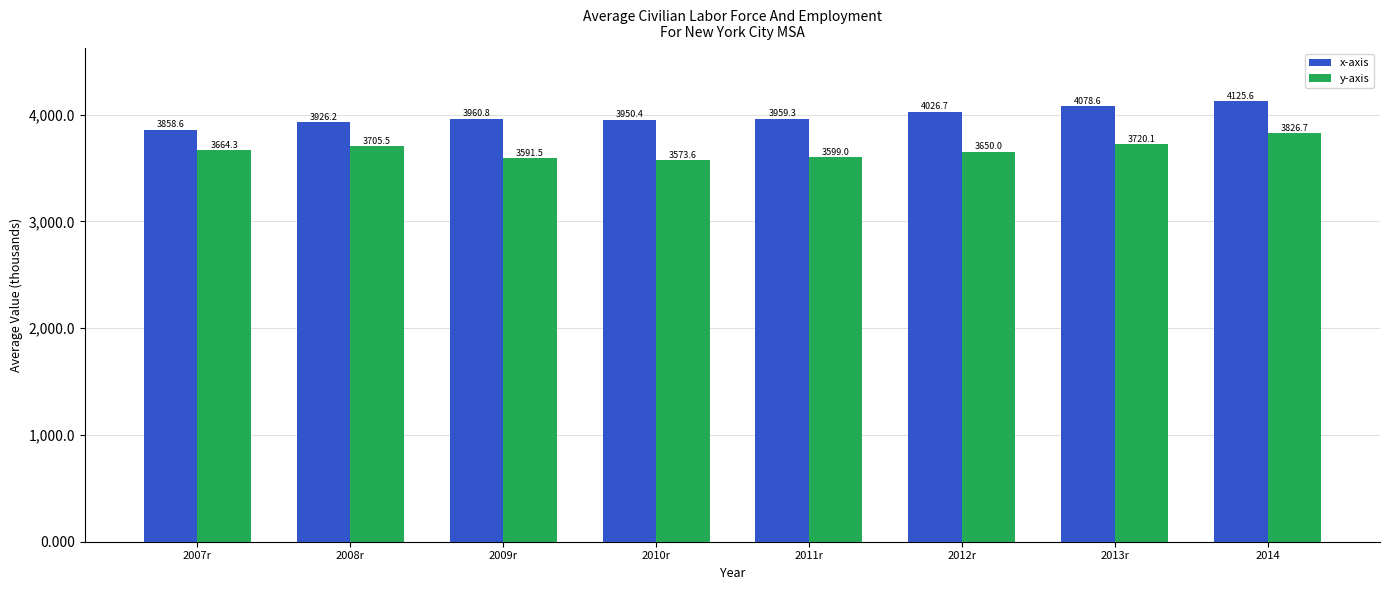

Which label corresponds to the smallest value in the chart?

2010r